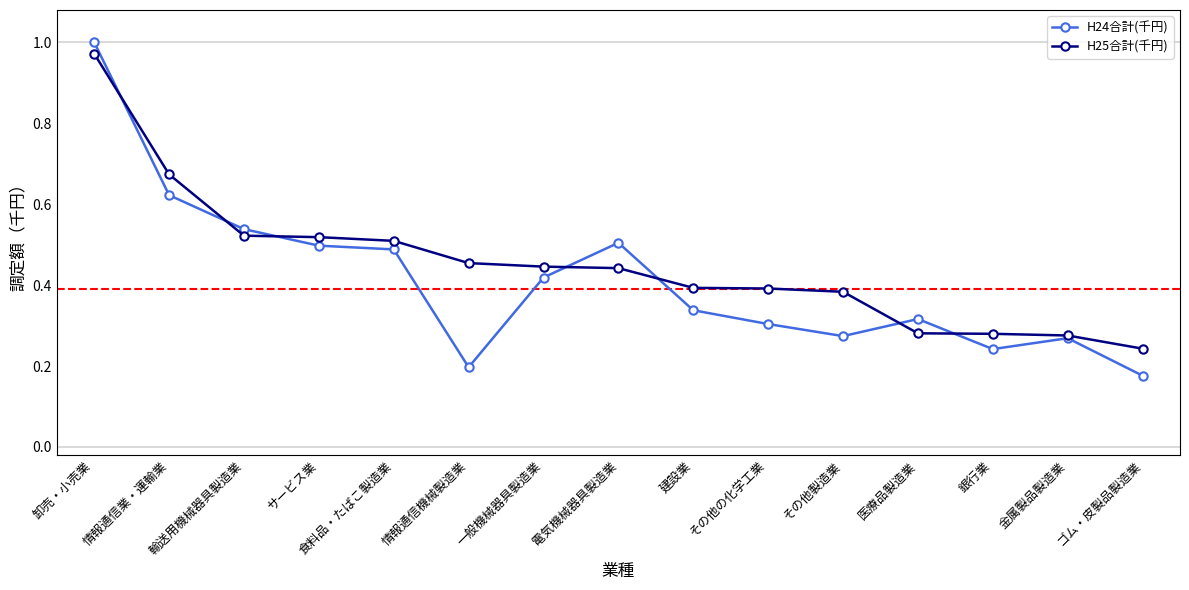

What are all the series names shown in the legend?

H24合計(千円), H25合計(千円)